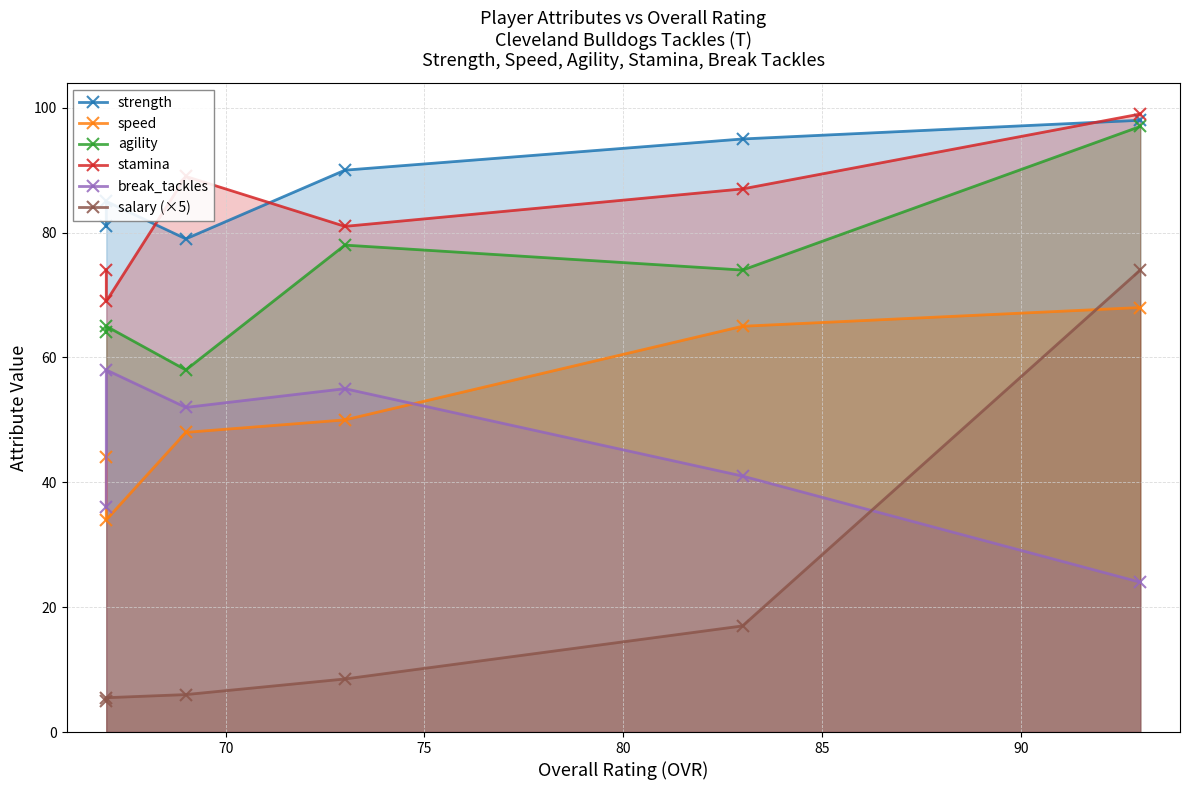

Which series has the widest spread of values?

salary (×5)